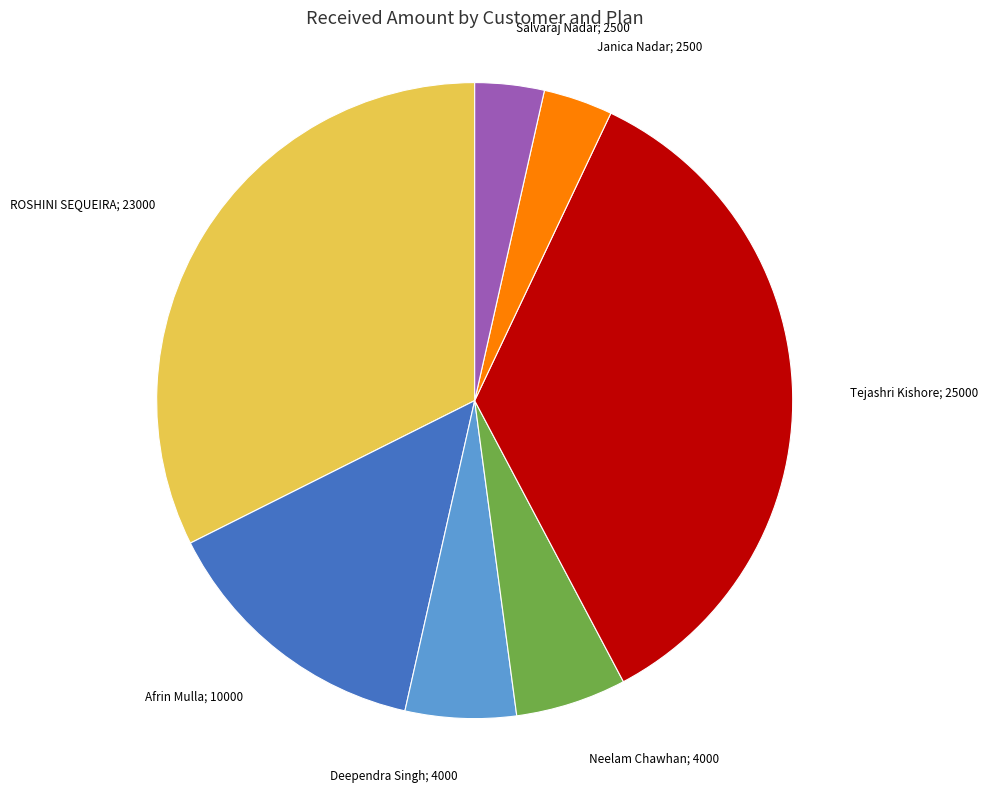

Count the number of slices in the pie.

7